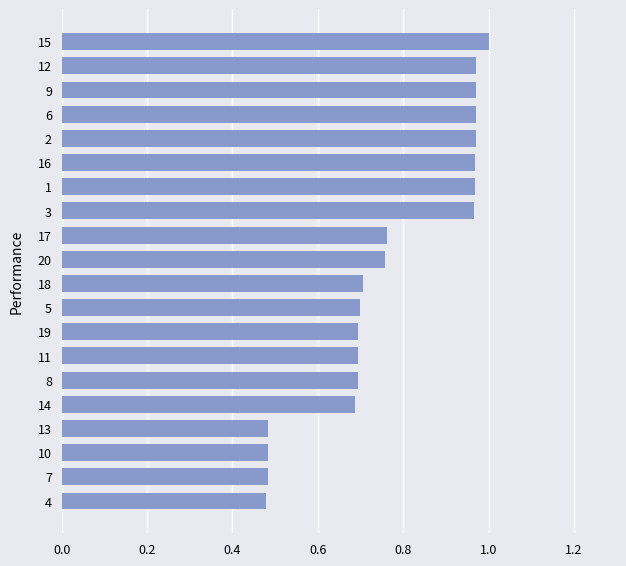

Are the bars grouped side by side (vs. stacked)?

No